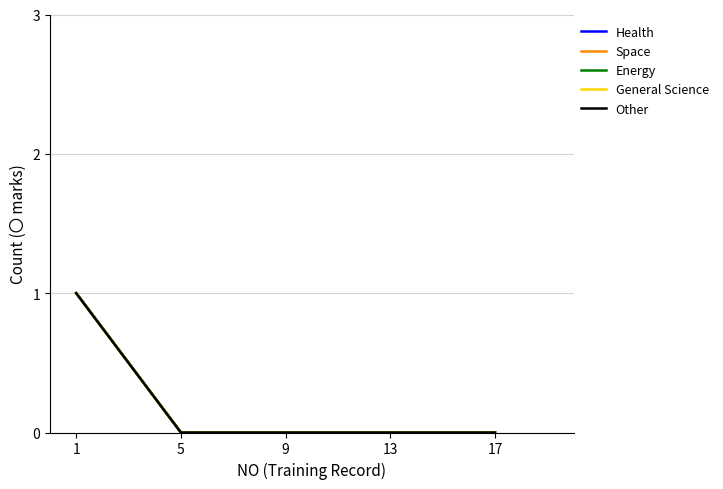

Is this an area chart (filled region under the line)?

No